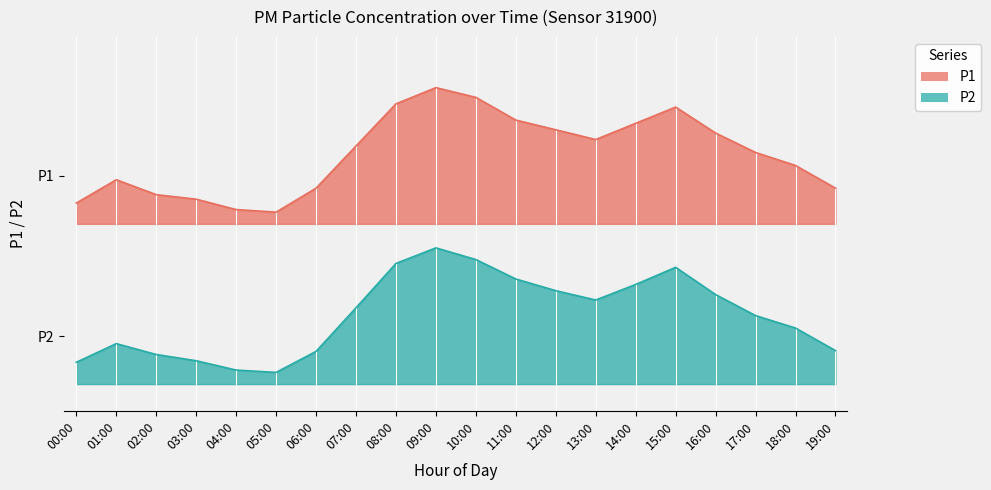

True or false: P2 and P1 cross at least once.

False